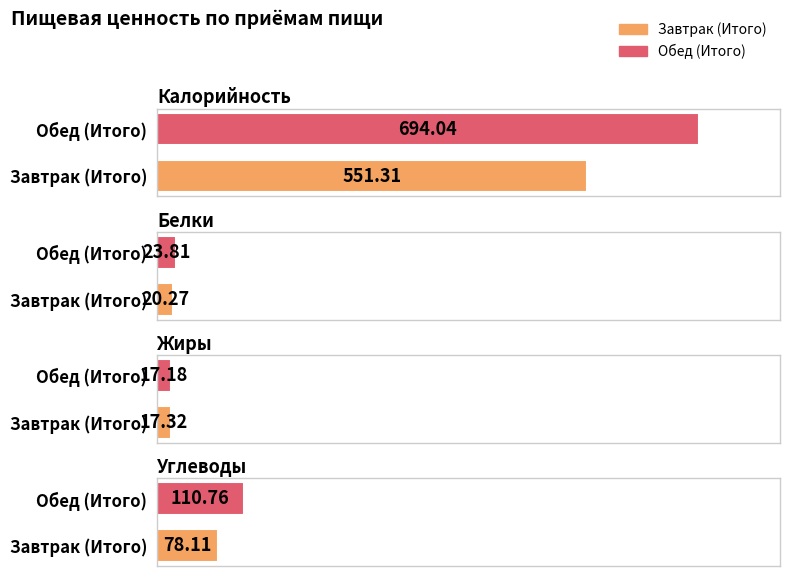

List the series in order of their peak value, lowest first.

Жиры, Белки, Углеводы, Калорийность